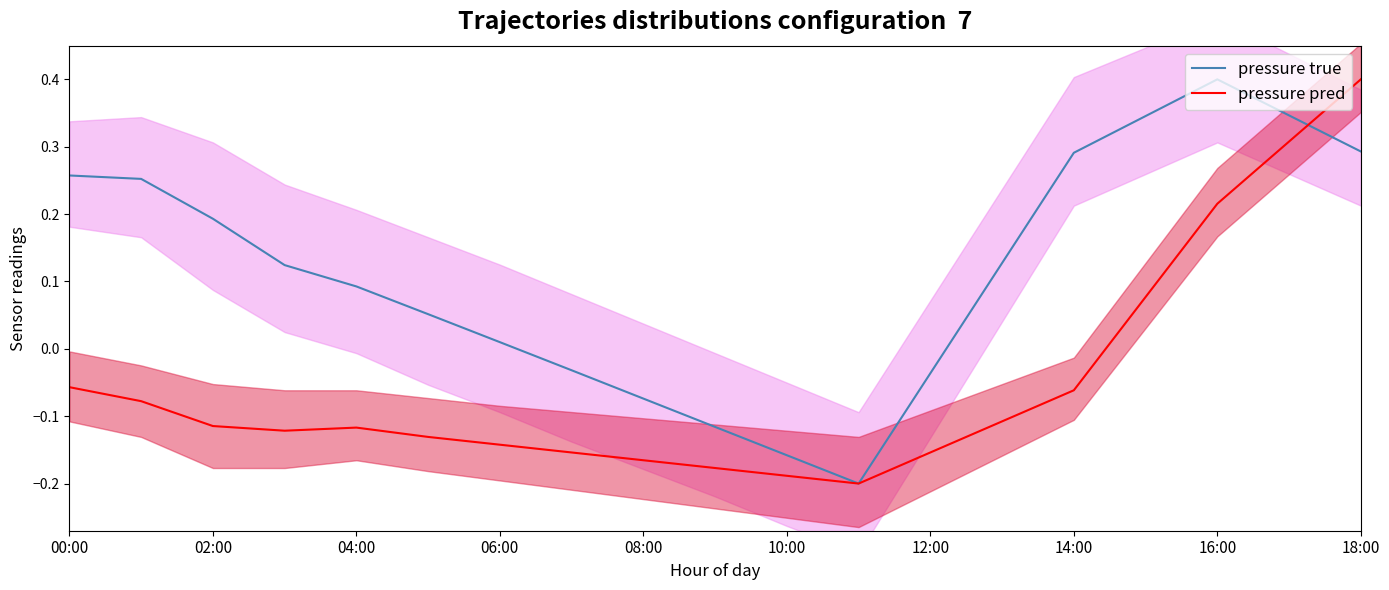

After their last crossing, which series has the higher values: pressure true or pressure pred?

pressure pred